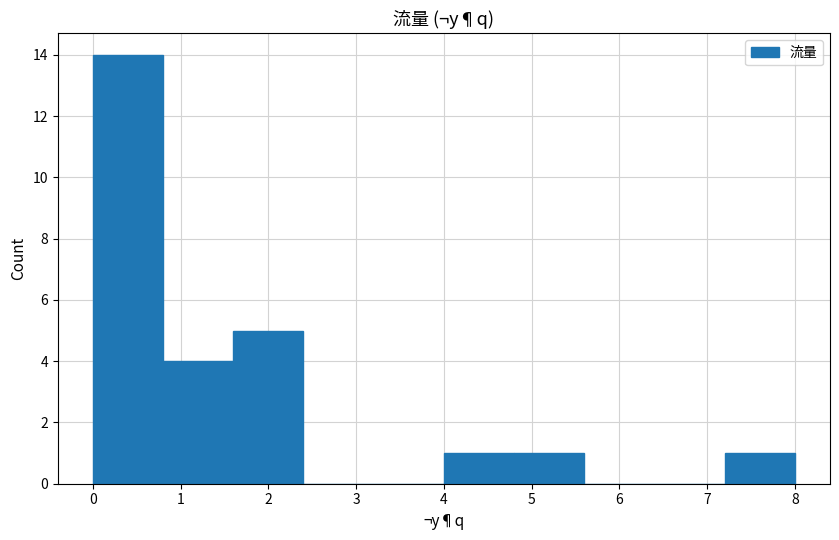

Reading left to right, transcribe this chart: for each bar, give the range it covers on the x-axis and its height. The values are not printed on the chart, so give them approximately, as read against the axis.

0.0 to 0.8: 14
0.8 to 1.6: 4
1.6 to 2.4: 5
2.4 to 3.2: 0
3.2 to 4.0: 0
4.0 to 4.8: 1
4.8 to 5.6: 1
5.6 to 6.4: 0
6.4 to 7.2: 0
7.2 to 8.0: 1